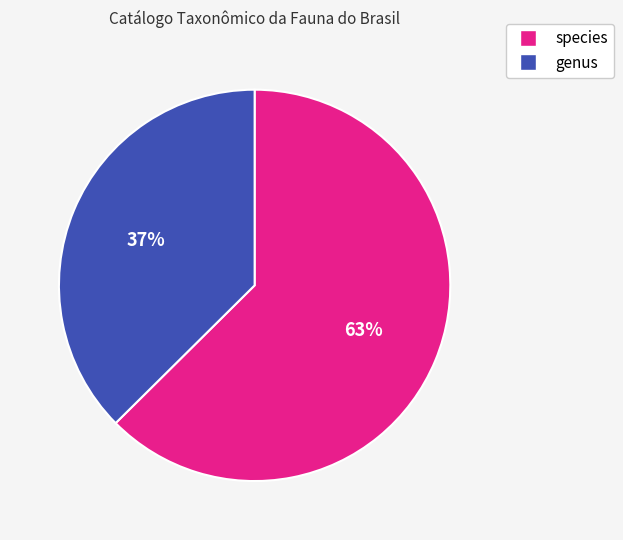

What is the ratio of the value at genus to the value at species?

0.6